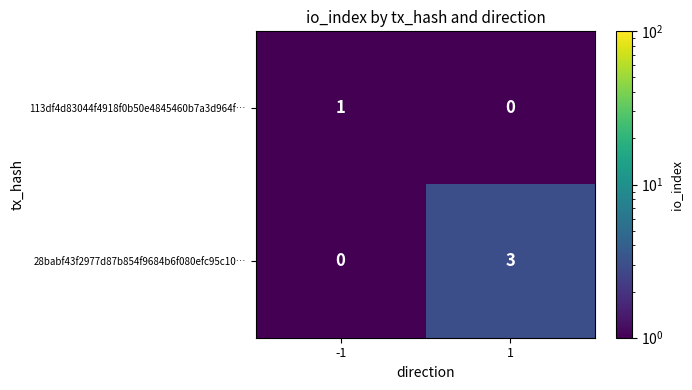

Which series has the widest spread of values?

28babf43f2977d87b854f9684b6f080efc95c10…